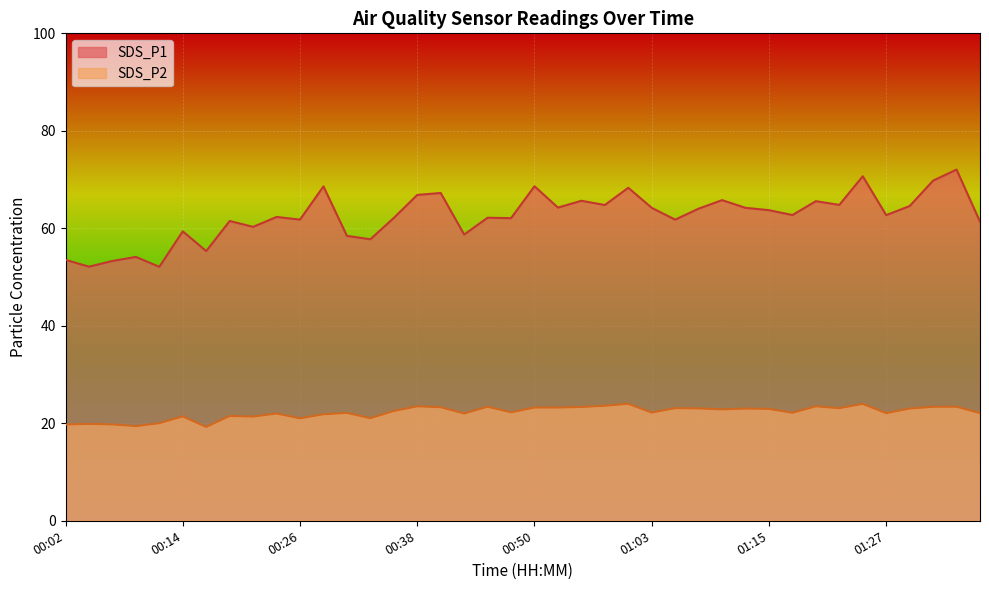

True or false: SDS_P1 and SDS_P2 cross at least once.

False